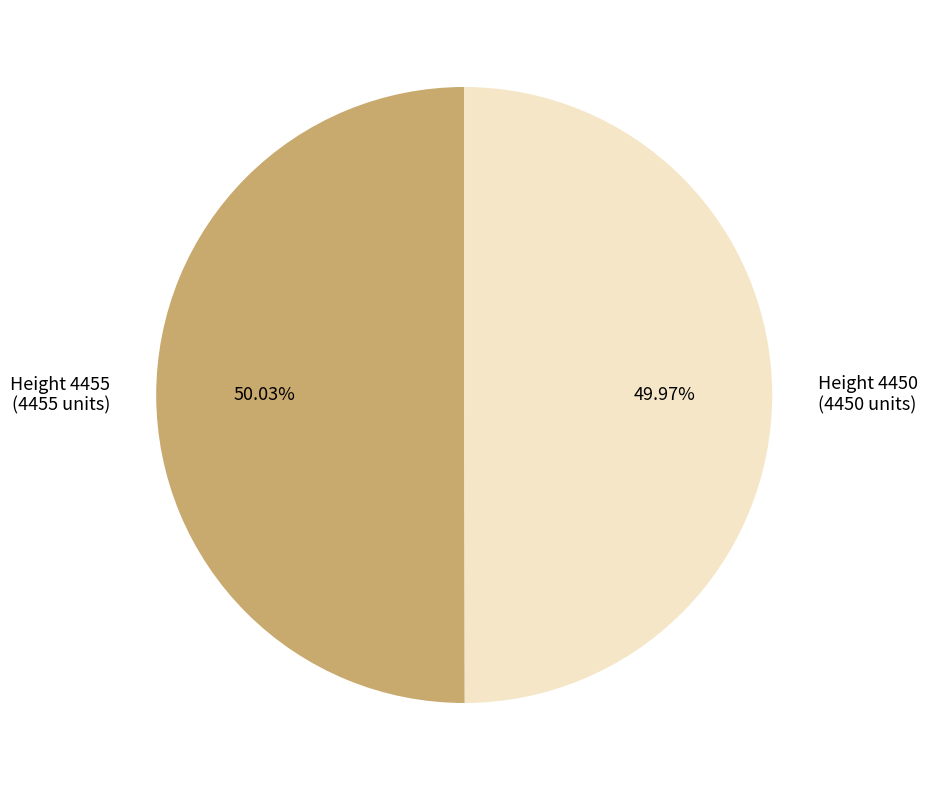

True or false: Height 4455 accounts for 64% of the total.

False